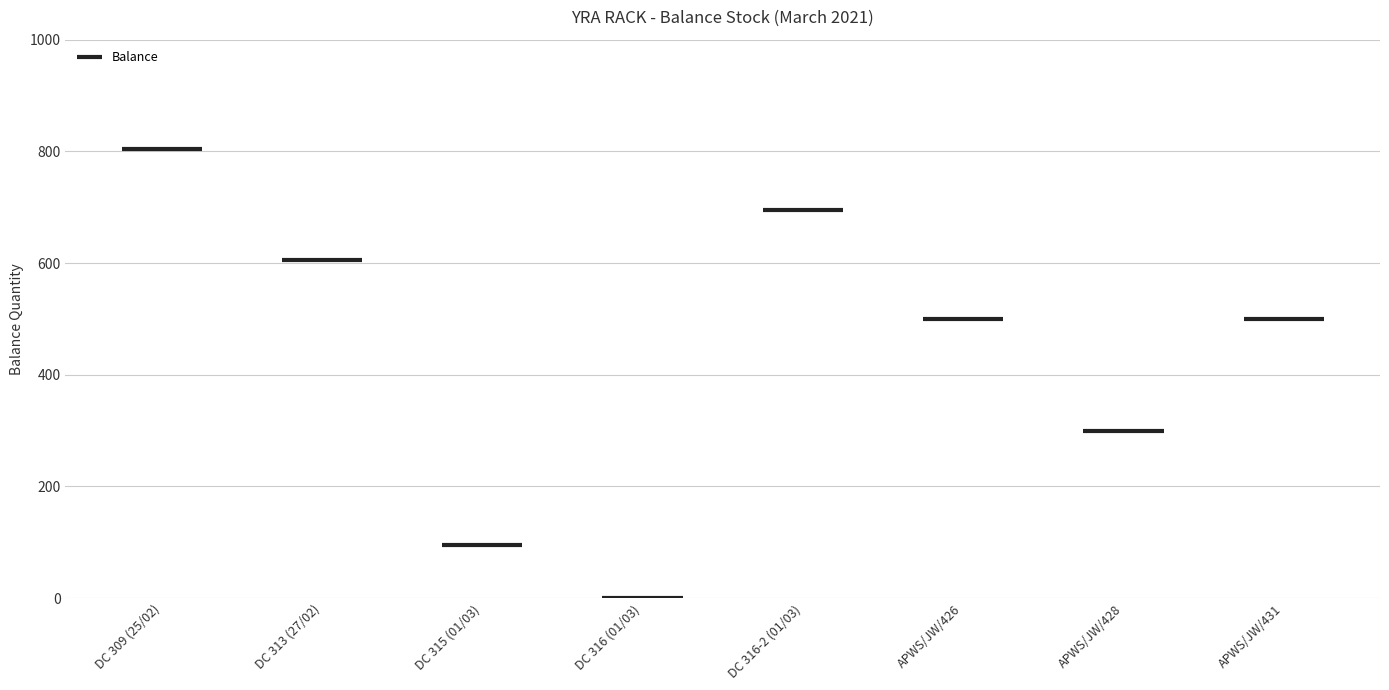

Which category has the highest value across all series?

DC 309 (25/02)